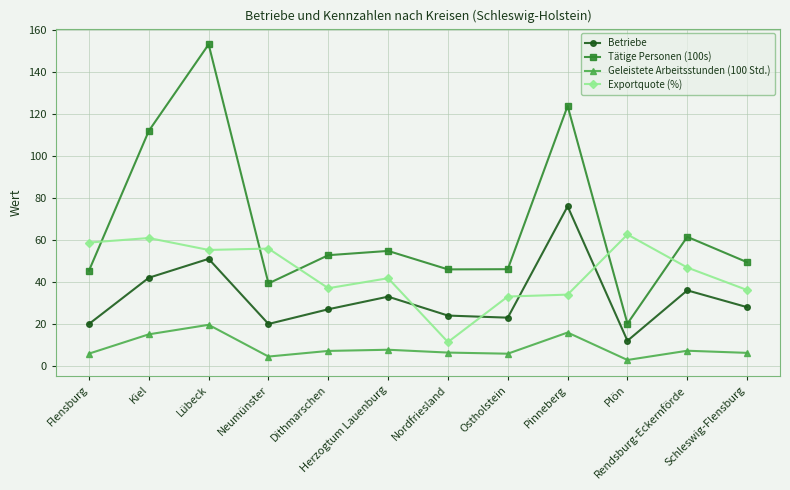

Is the value of Exportquote (%) at Kiel greater than the value of Betriebe at Kiel?

Yes